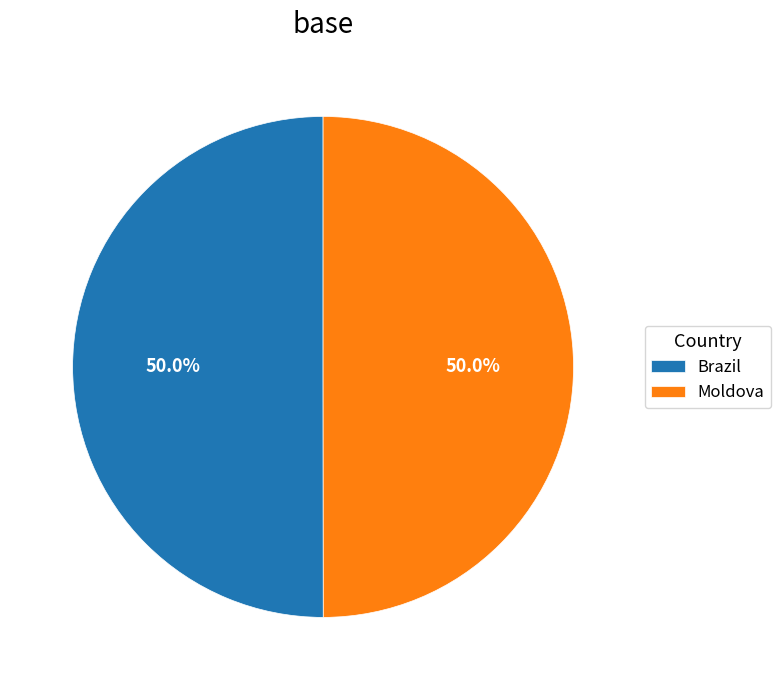

The Moldova slice represents 50% of the pie. True or false?

True